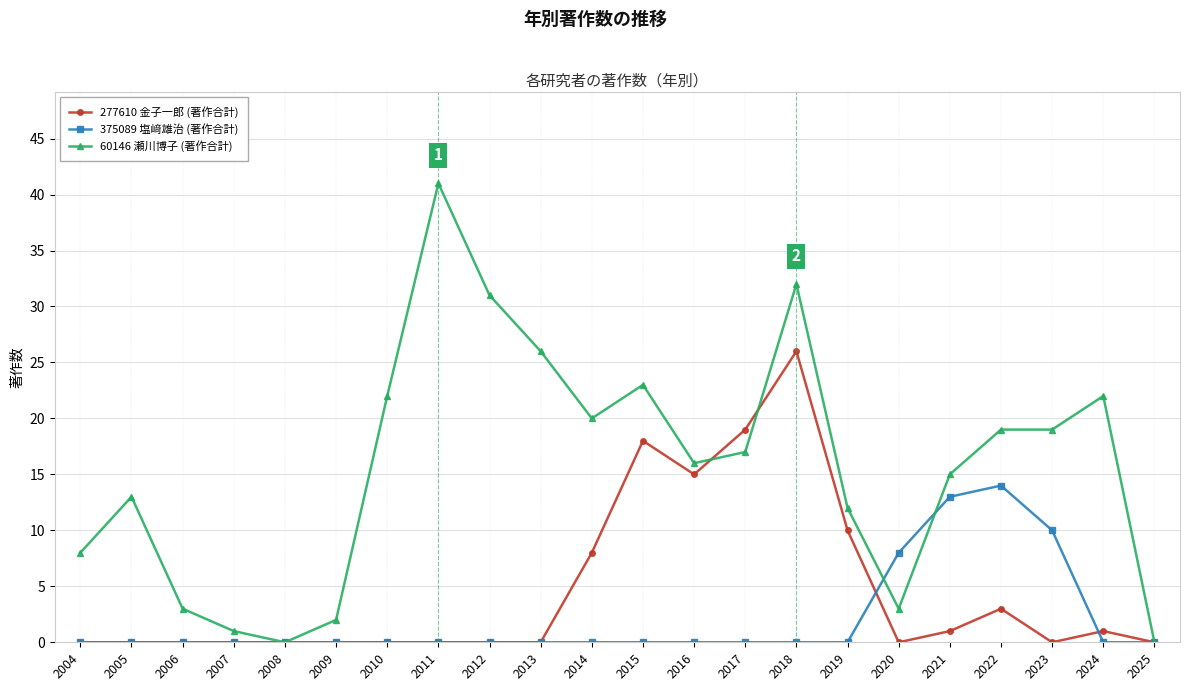

Which series changed the most between 2005 and 2006?

60146 瀬川博子 (著作合計)